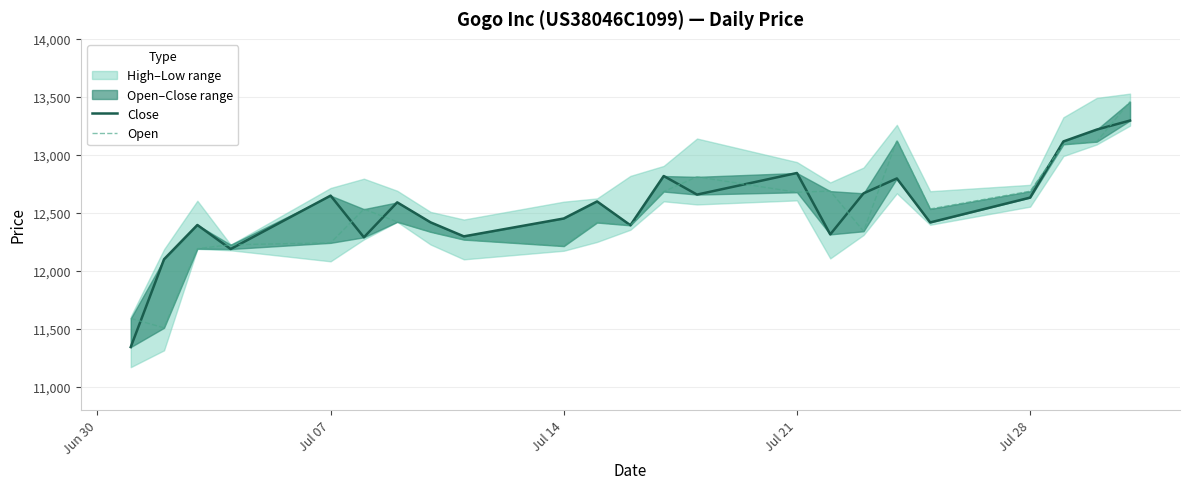

How many intersections are there between Close and Open?

12